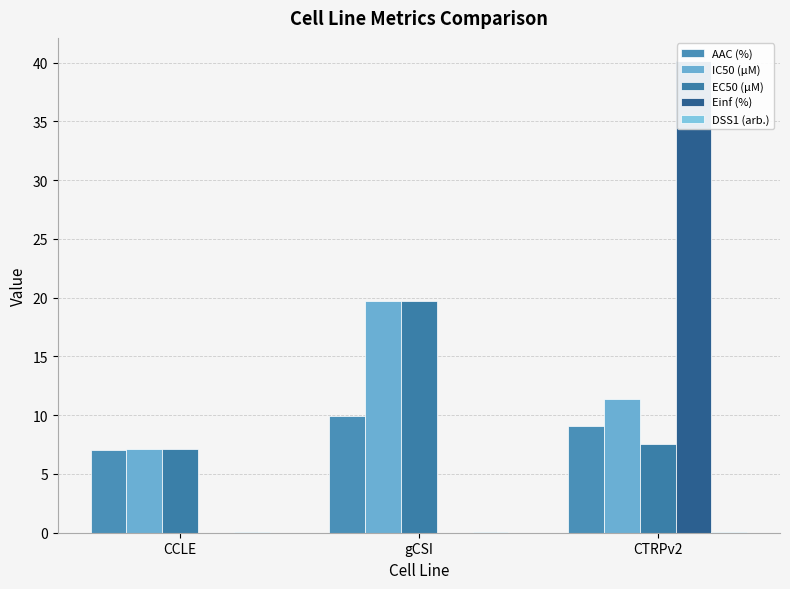

How many bars are there in total?

15